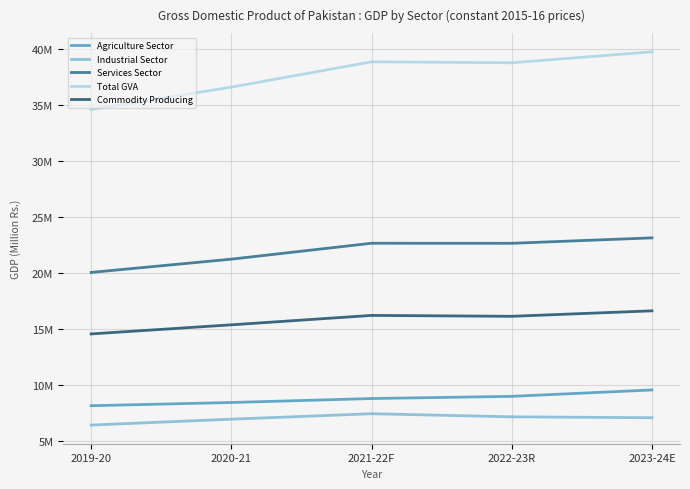

Does the chart have visible grid lines?

Yes